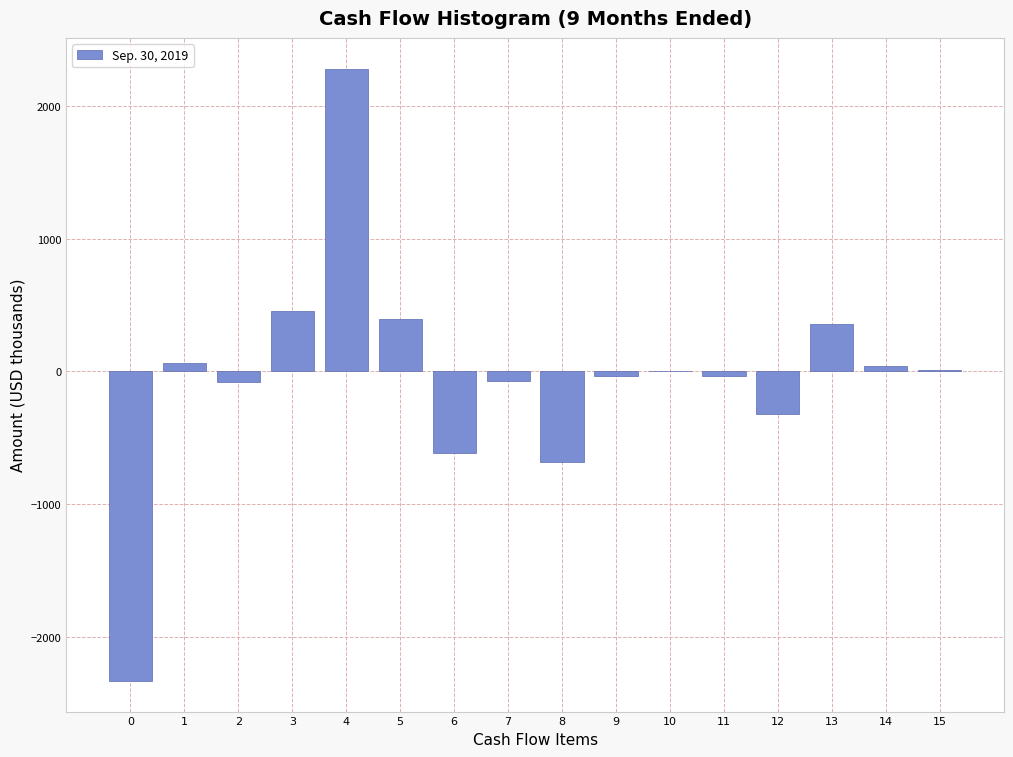

What is the greatest value displayed?

2285